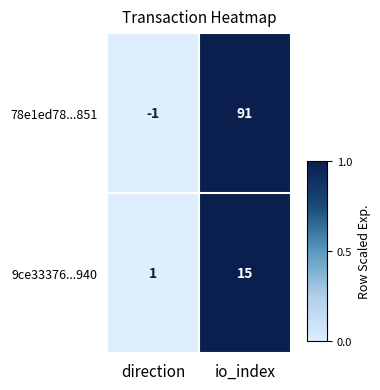

At which label does 78e1ed78...851 reach its minimum?

direction